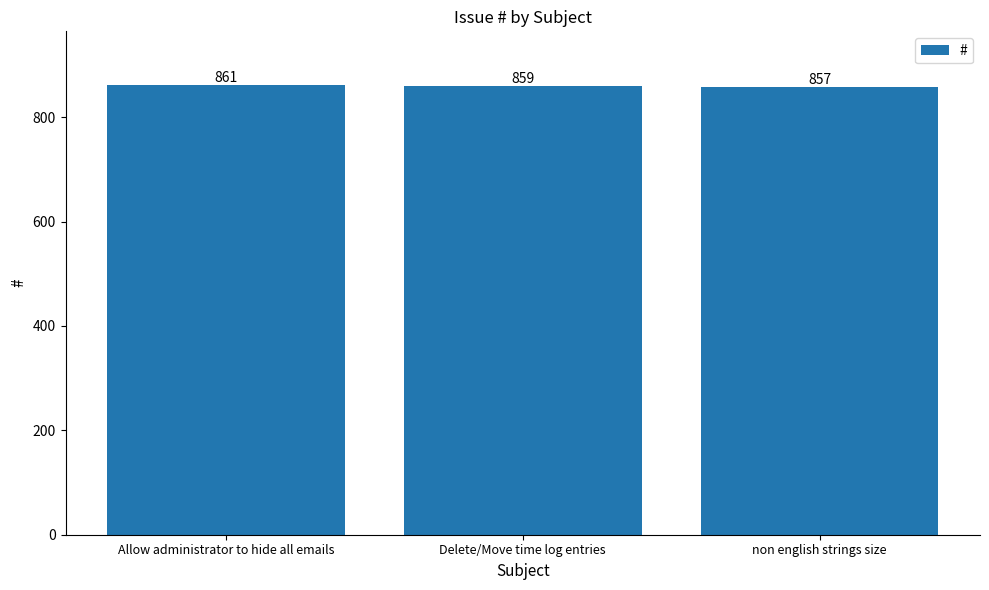

What value does the data have at non english strings size?

857